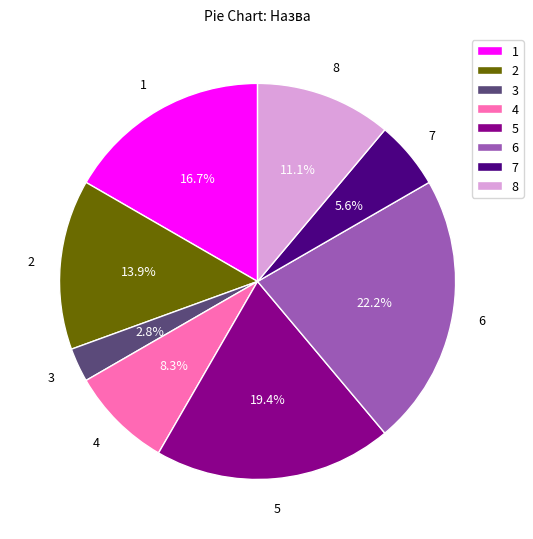

How much of the chart is everything except 7?

94.4%